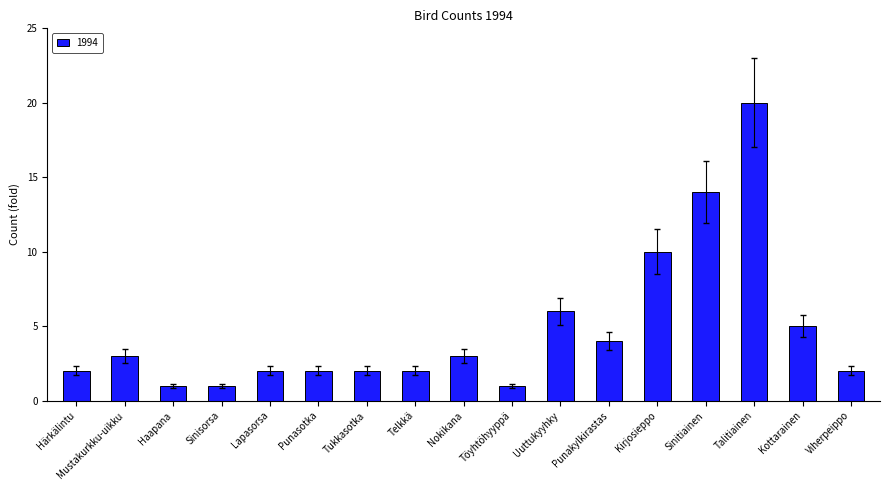

What is the ratio of the value at Tukkasotka to the value at Sinitiainen?

0.1